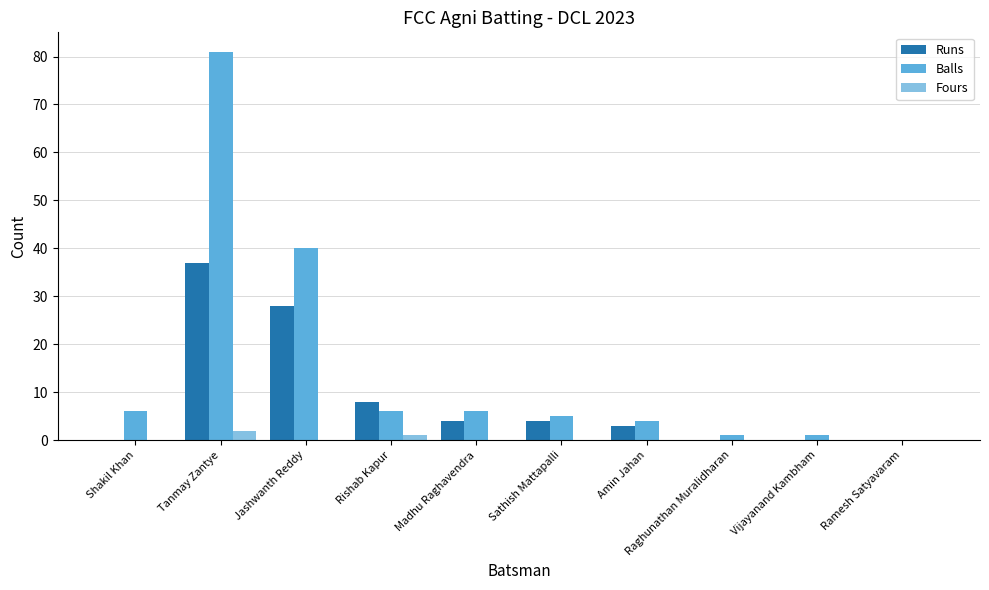

What is the spread (max minus min) of values at Sathish Mattapalli?

5